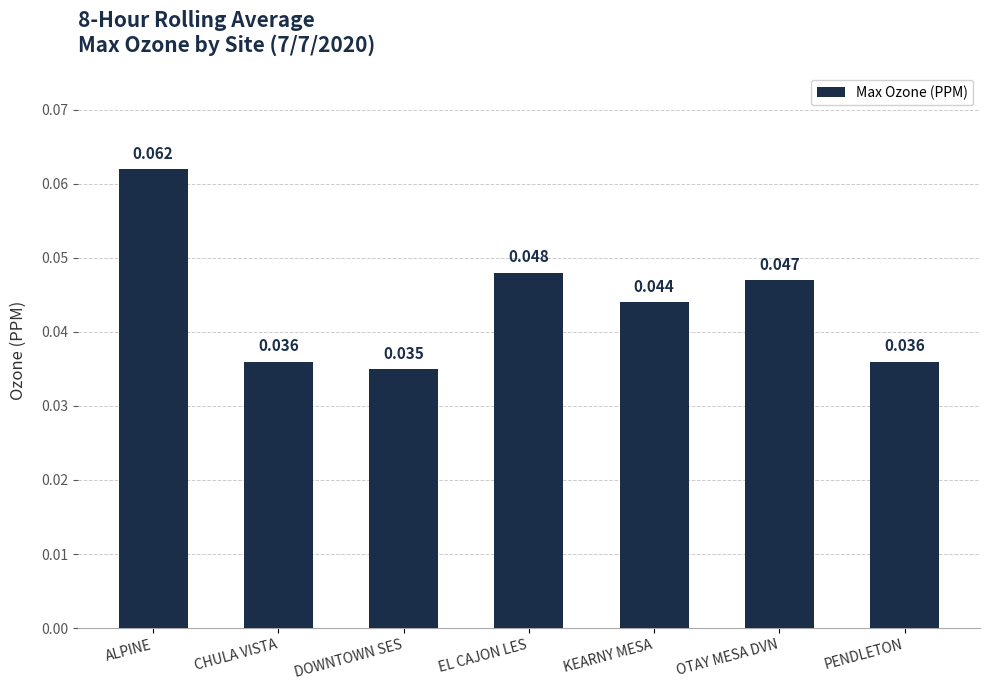

Which category has the lowest value across all series?

DOWNTOWN SES